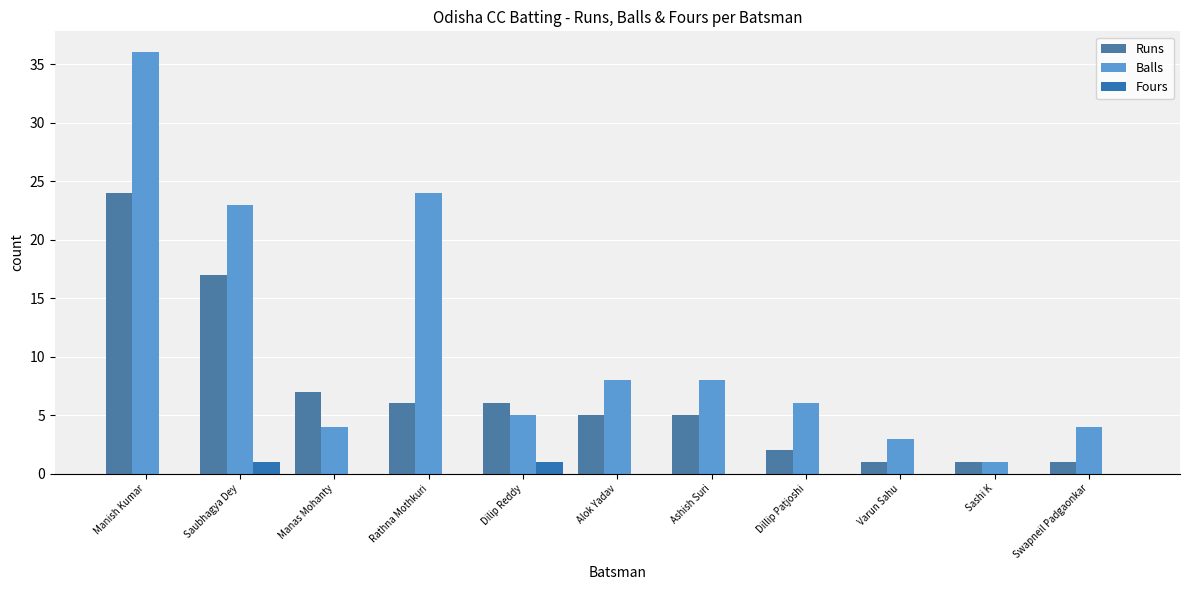

The Fours series shows 0 at Swapneil Padgaonkar. True or false?

False